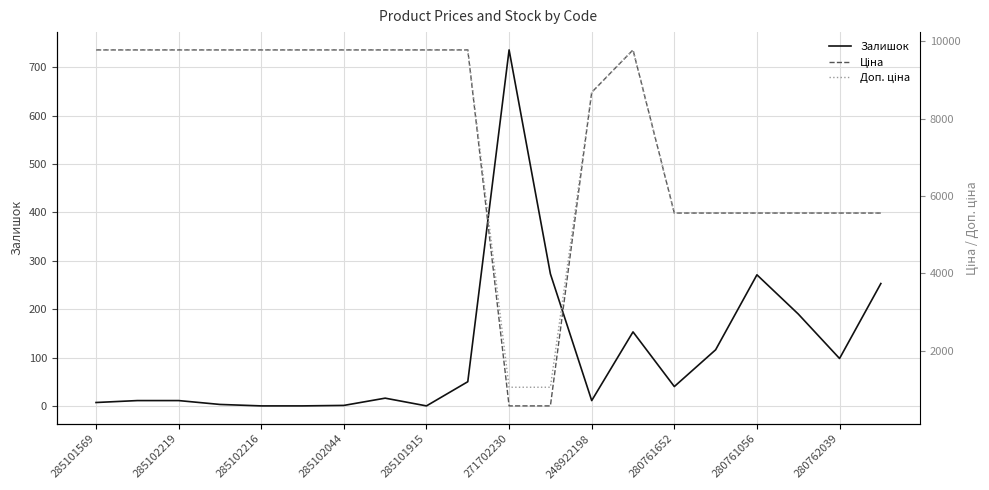

What is the highest value of the Залишок series?

736